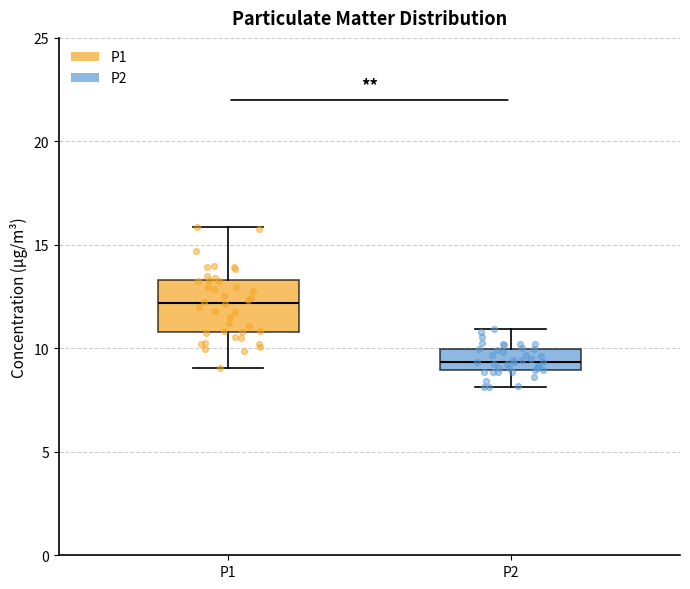

Where does the median line of the box for P1 sit on the y-axis? The values are not printed on the chart, so give them approximately, as read against the axis.

12.0